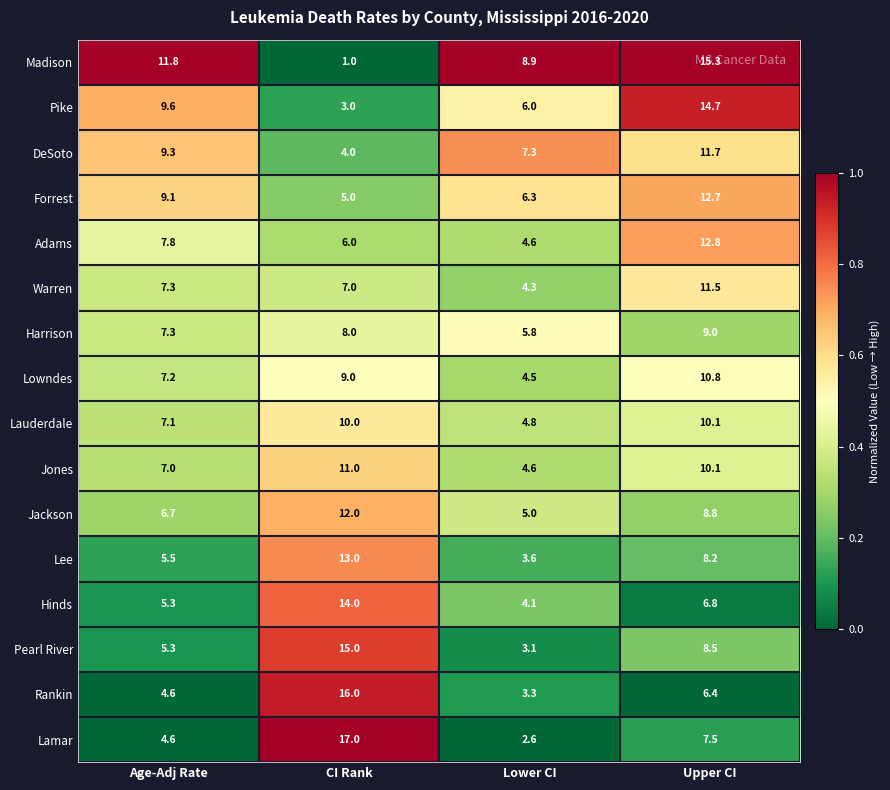

How many series are shown in this chart?

16